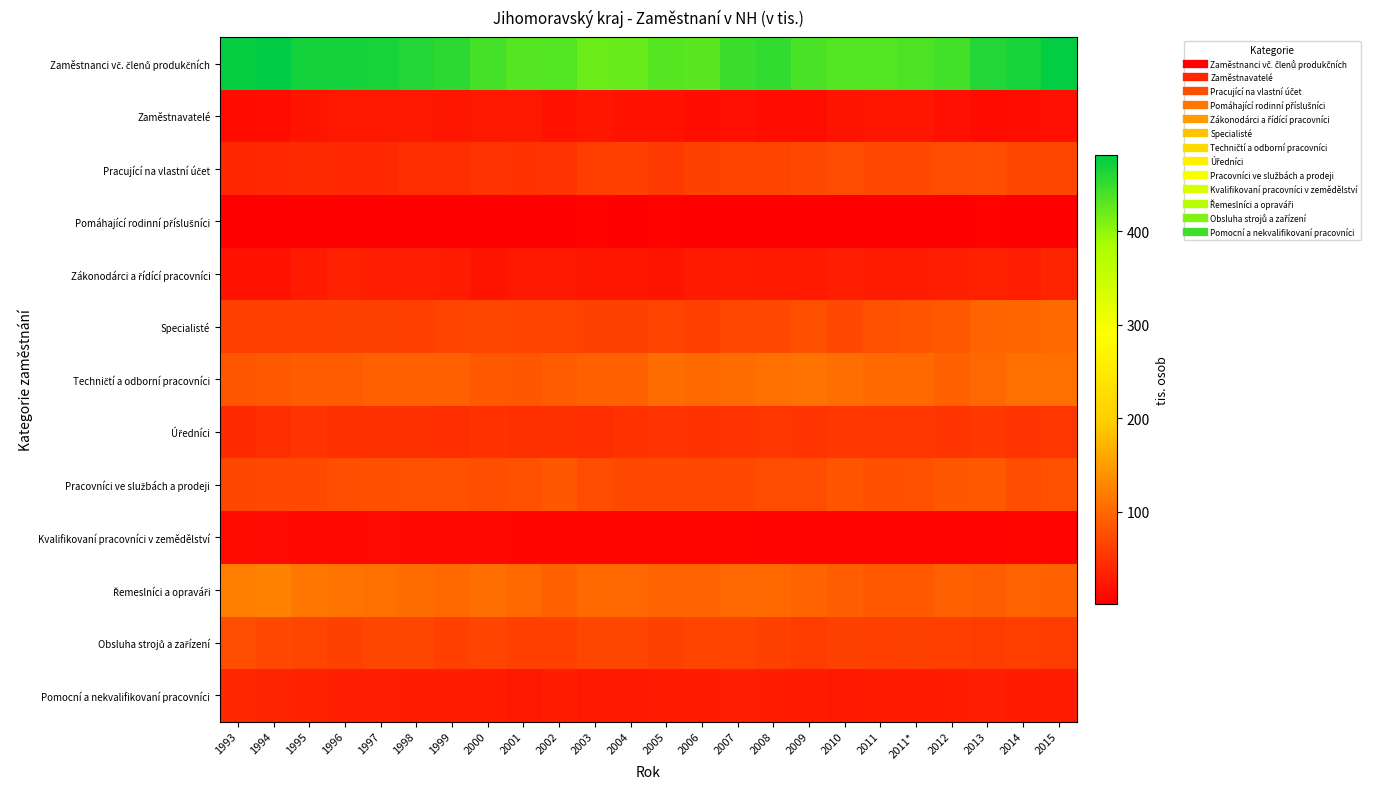

Which series has the largest total across all categories?

Zaměstnanci vč. členů produkčních